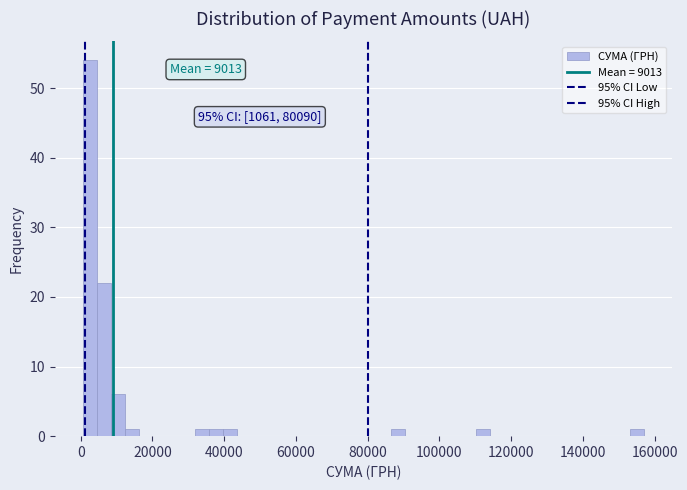

Read against the x-axis, roughly where is the centre of the tallest bar?

2000